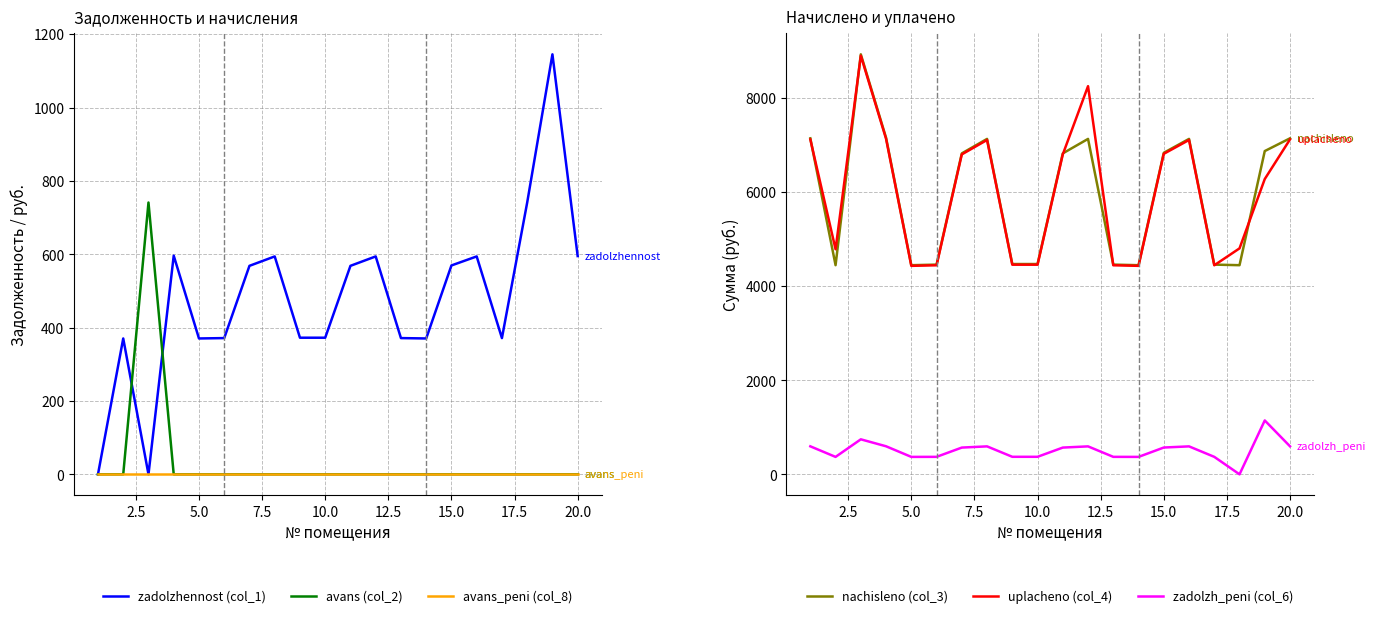

True or false: zadolzh_peni (col_6) and zadolzhennost (col_1) cross at least once.

False